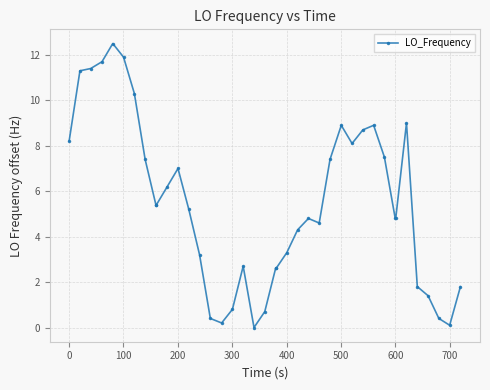

What is the greatest value displayed?

12.5